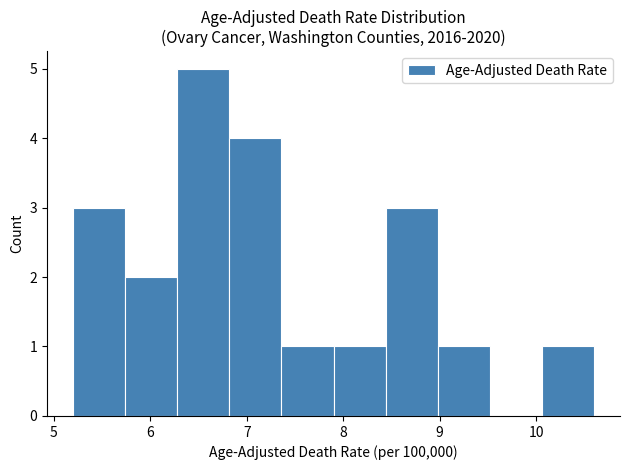

Which range on the x-axis has the tallest bar?

6.28 to 6.82